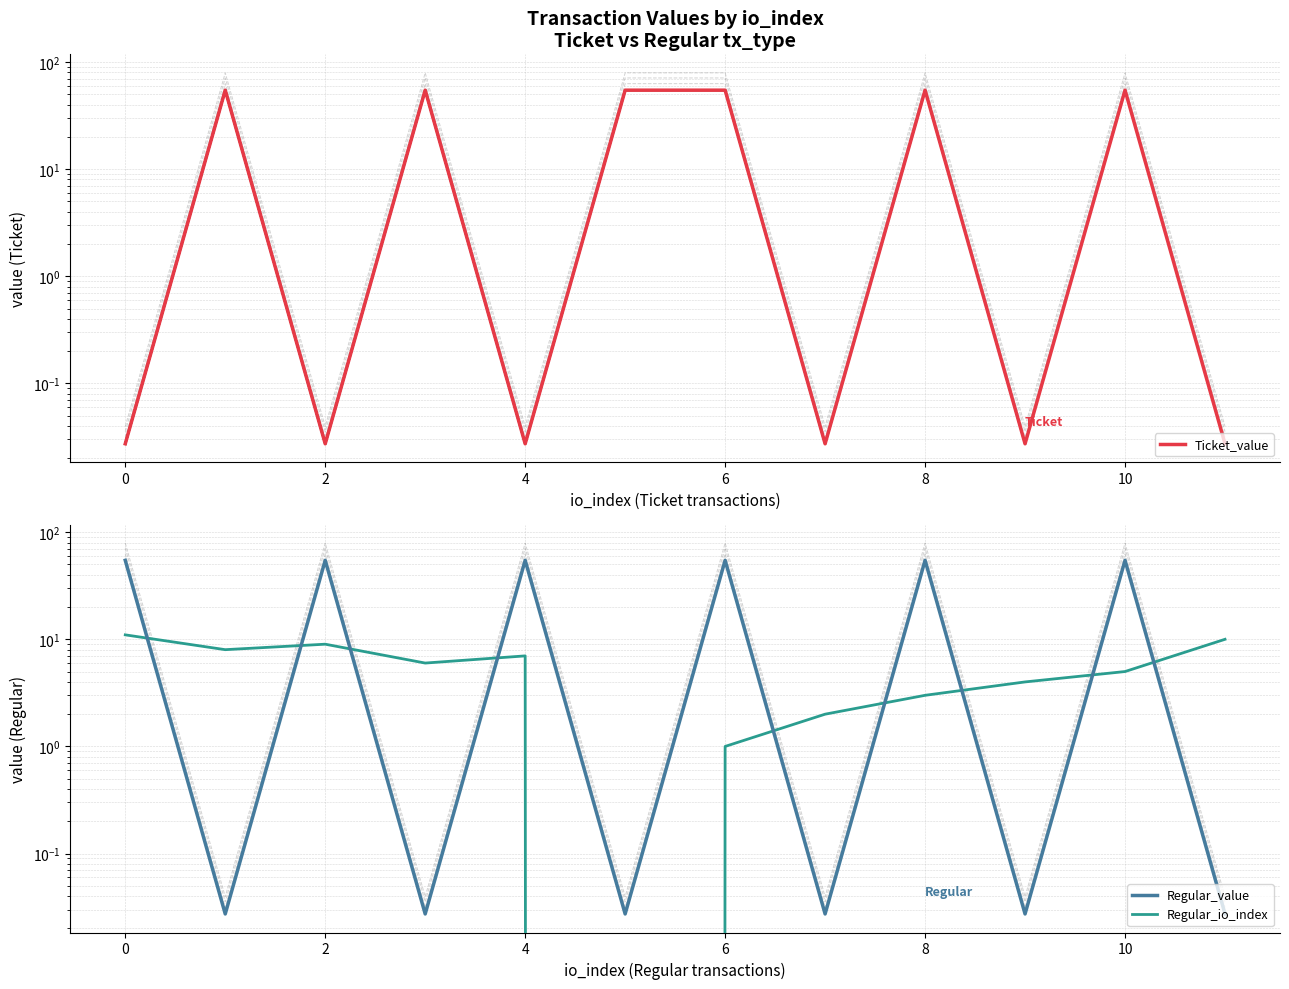

True or false: Regular_value has a value of 0.0 at 9.

False